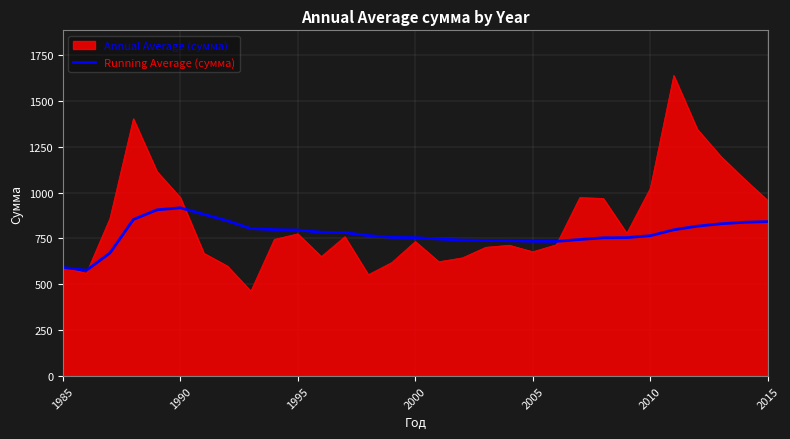

Which series has the widest spread of values?

Annual Average (сумма)